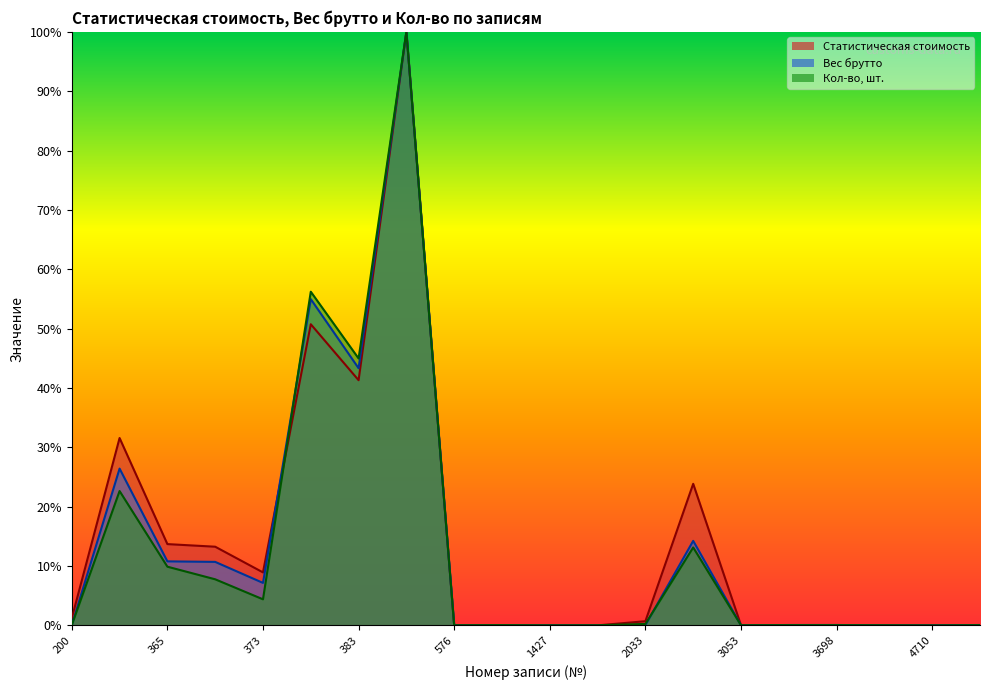

Does the chart have visible grid lines?

No